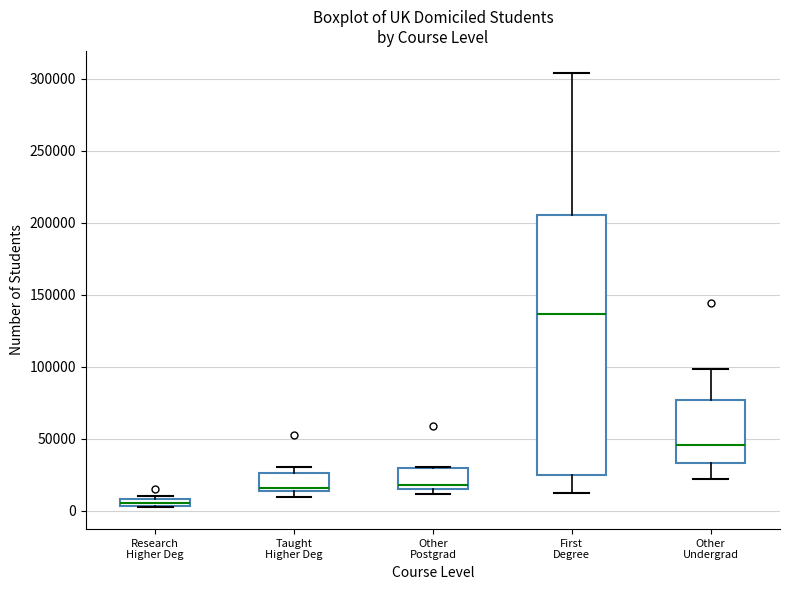

Comparing the boxes themselves (not the whiskers), which one is the tallest?

First Degree